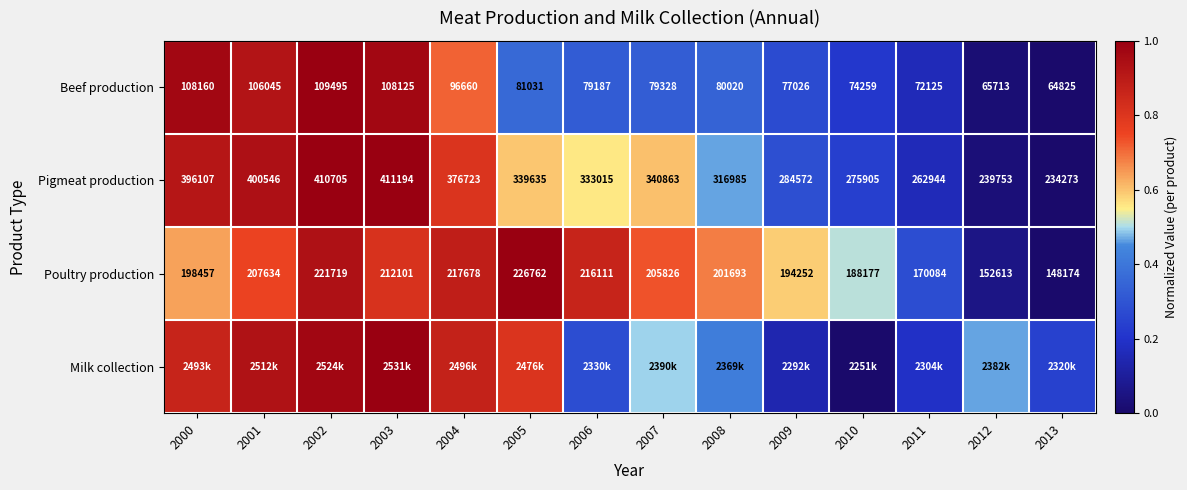

At which label does Pigmeat production reach its minimum?

2013